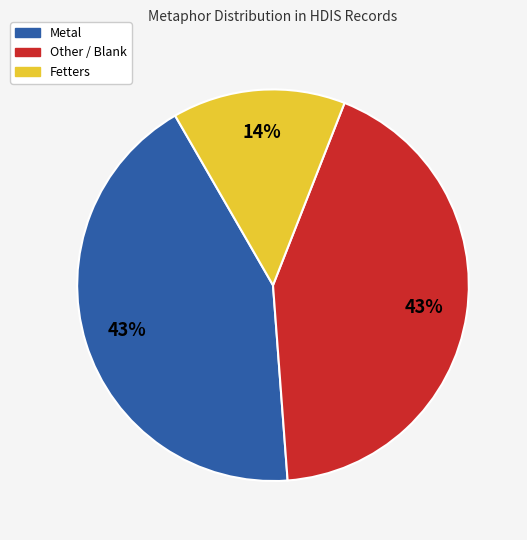

Combined, do Other / Blank and Fetters account for over 50%?

Yes